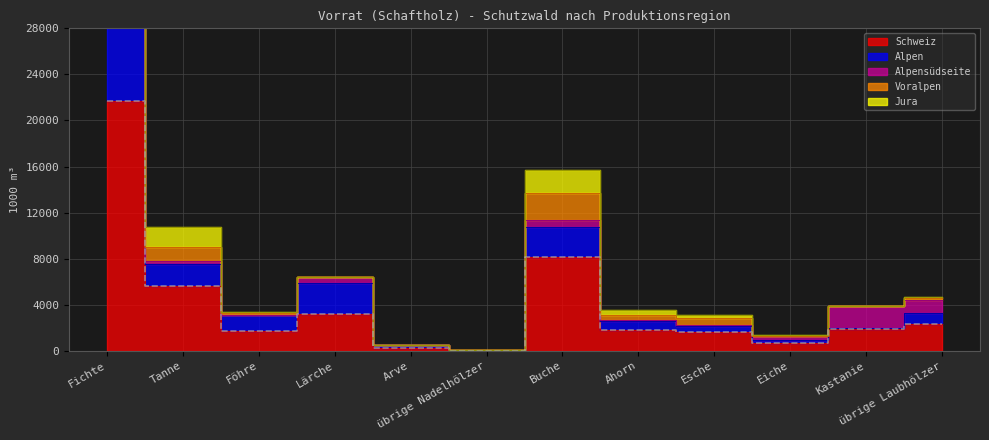

At übrige Laubhölzer, list the series in order from largest to smallest.

Schweiz, Alpensüdseite, Alpen, Voralpen, Jura